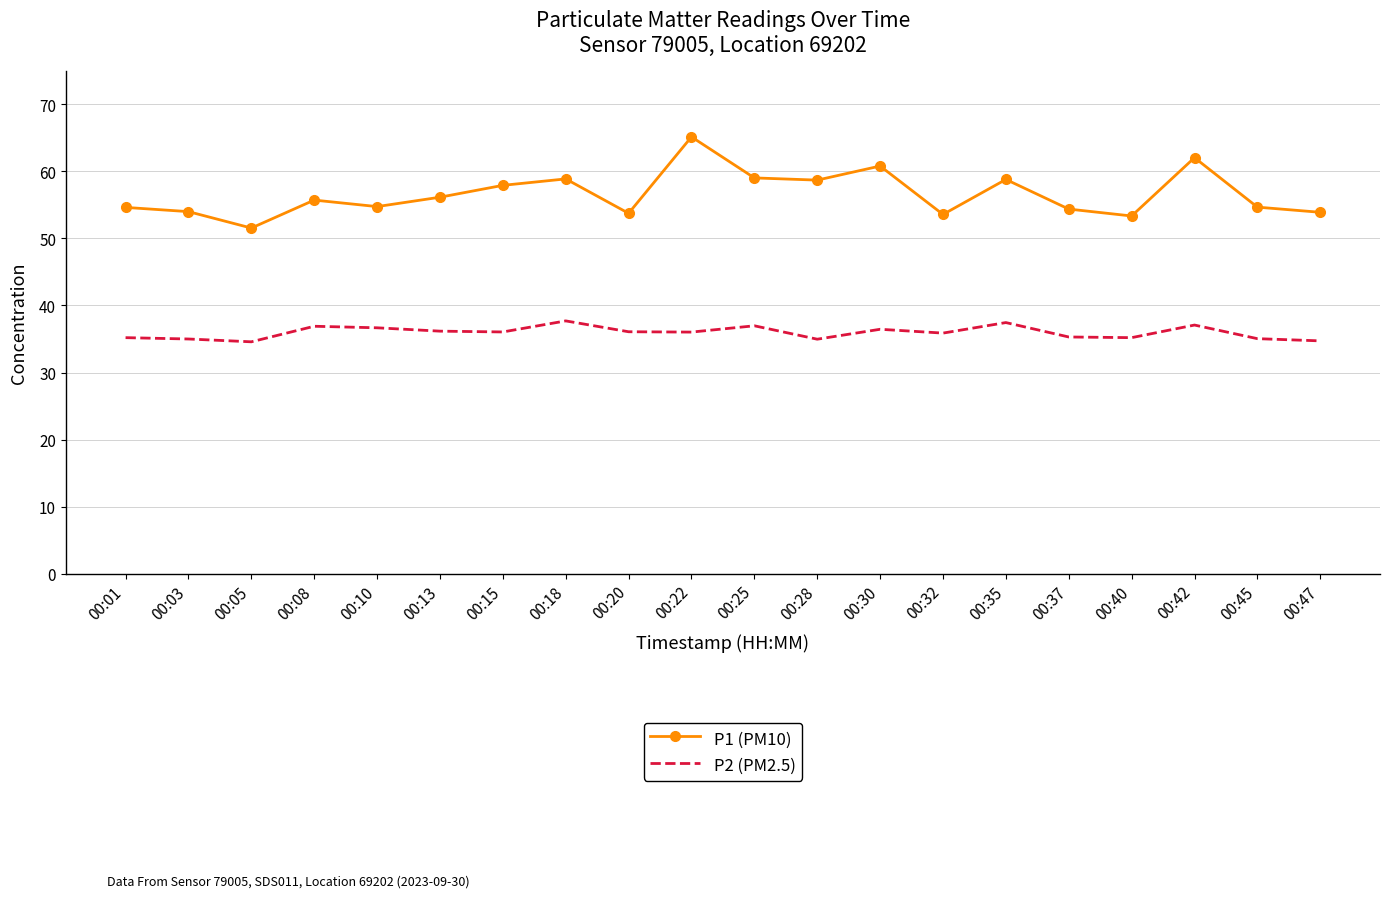

At 00:30, list the series in order from smallest to largest.

P2 (PM2.5), P1 (PM10)